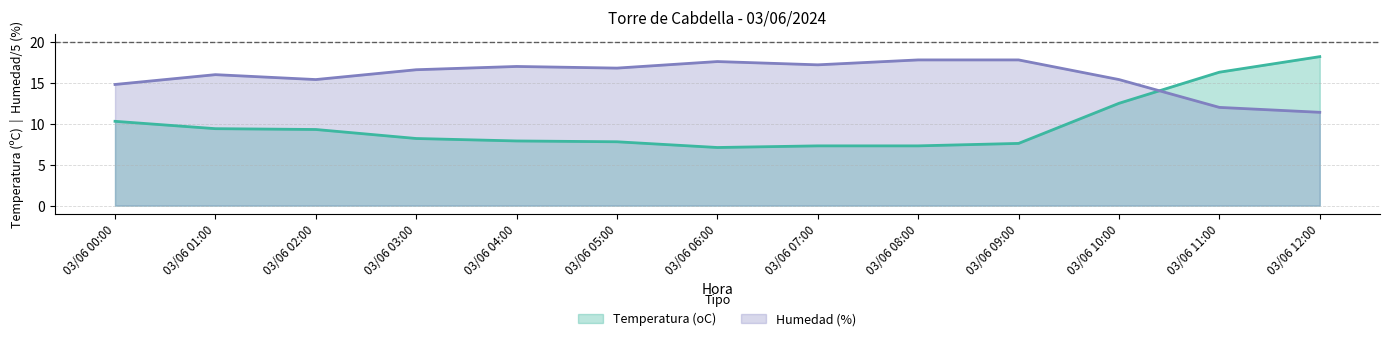

Reading left to right, what are all the values shown in this chart?

Temperatura (oC): 03/06 00:00=10.3	03/06 01:00=9.4	03/06 02:00=9.3	03/06 03:00=8.2	03/06 04:00=7.9	03/06 05:00=7.8	03/06 06:00=7.1	03/06 07:00=7.3	03/06 08:00=7.3	03/06 09:00=7.6	03/06 10:00=12.5	03/06 11:00=16.3	03/06 12:00=18.2
Humedad (%): 03/06 00:00=14.8	03/06 01:00=16.0	03/06 02:00=15.4	03/06 03:00=16.6	03/06 04:00=17.0	03/06 05:00=16.8	03/06 06:00=17.6	03/06 07:00=17.2	03/06 08:00=17.8	03/06 09:00=17.8	03/06 10:00=15.4	03/06 11:00=12.0	03/06 12:00=11.4